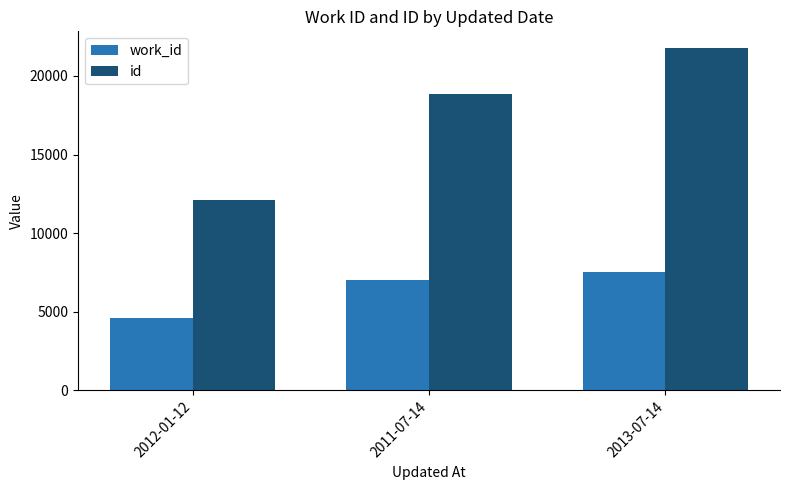

What is the value of the work_id bar at the 3rd from the left?

7544